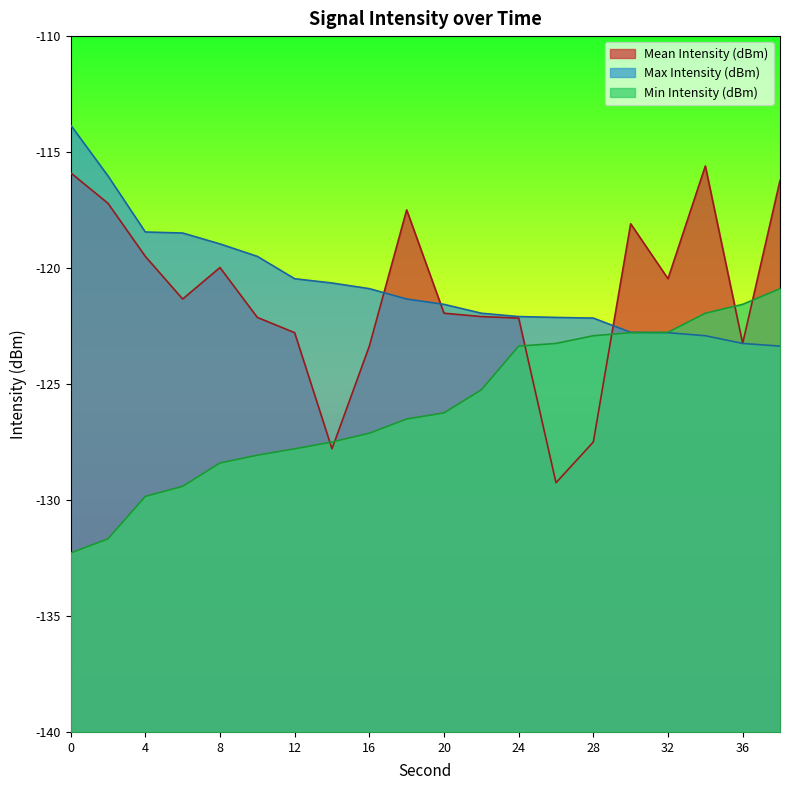

Does the chart have visible grid lines?

No